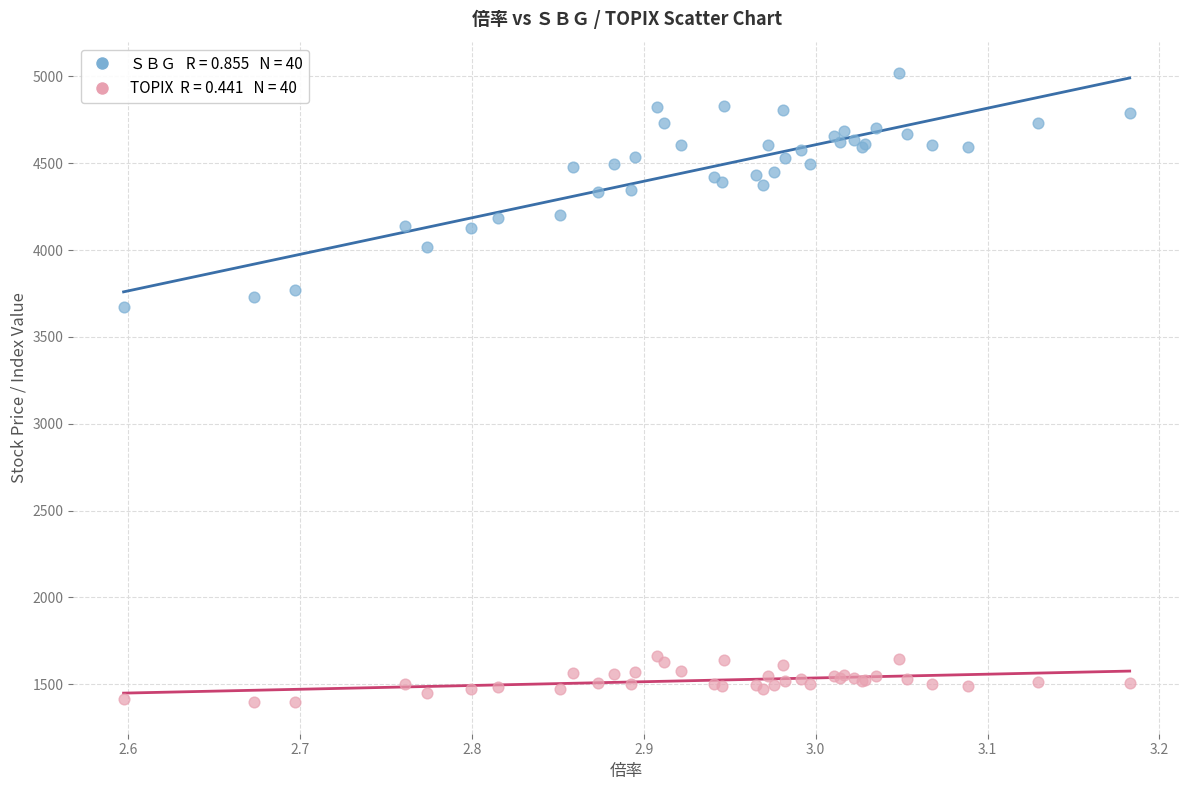

Across all series, what Y value is closest to 3207?

3675